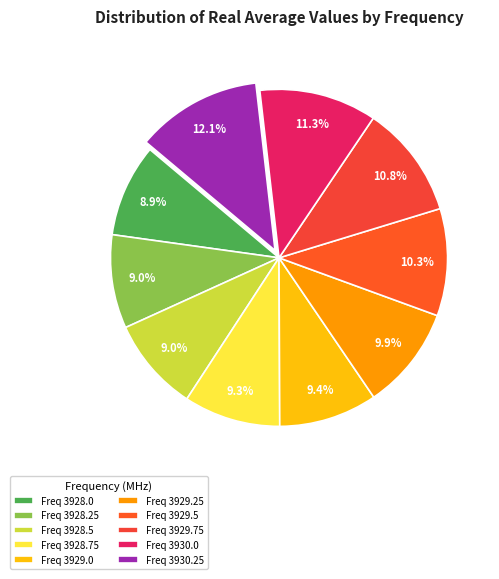

Rank the categories by value from highest to lowest.

3930.25, 3930.0, 3929.75, 3929.5, 3929.25, 3929.0, 3928.75, 3928.5, 3928.25, 3928.0